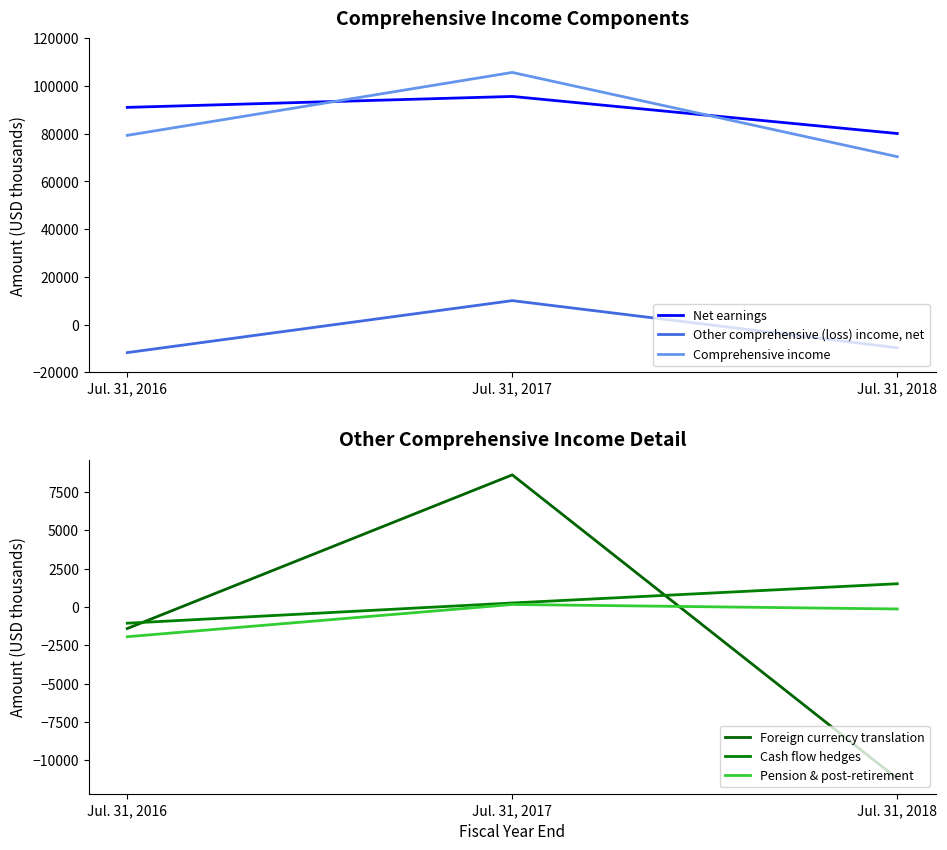

Reading right to left, what are all the values shown in this chart?

Net earnings: 80110	95645	91060
Other comprehensive (loss) income, net: -9711	10063	-11719
Comprehensive income: 70399	105708	79341
Foreign currency translation: -11195	8621	-1405
Cash flow hedges: 1517	261	-1058
Pension & post-retirement: -130	164	-1940